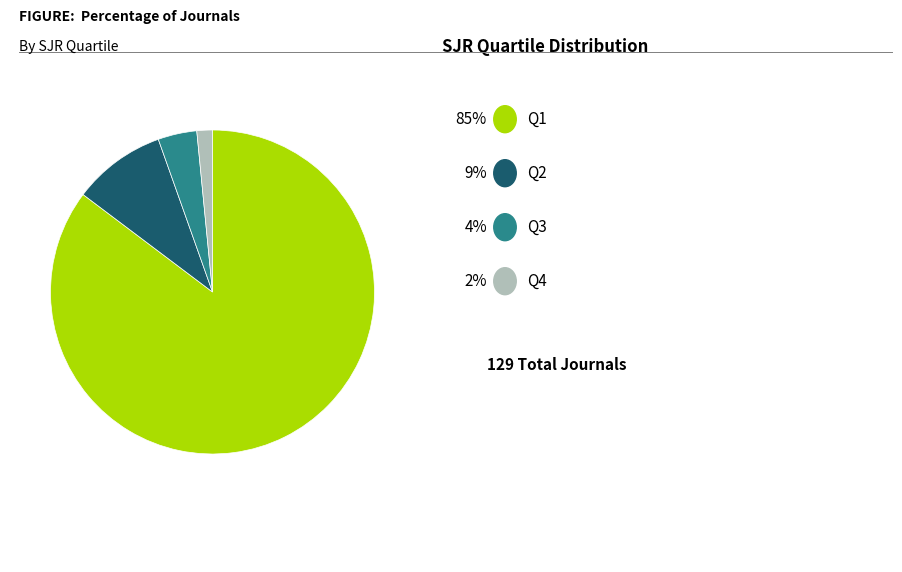

Is there any slice that represents more than half of the pie?

Yes